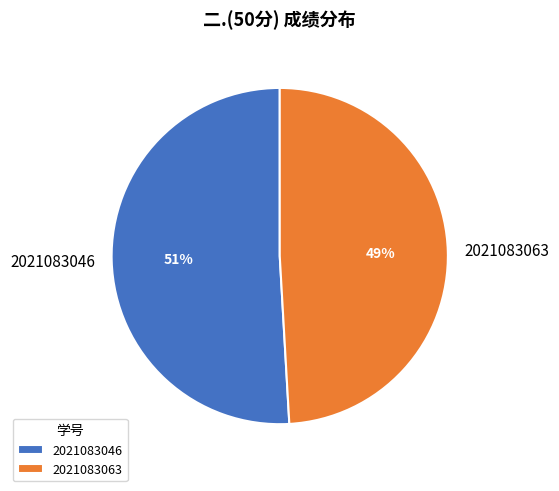

Count the number of slices in the pie.

2